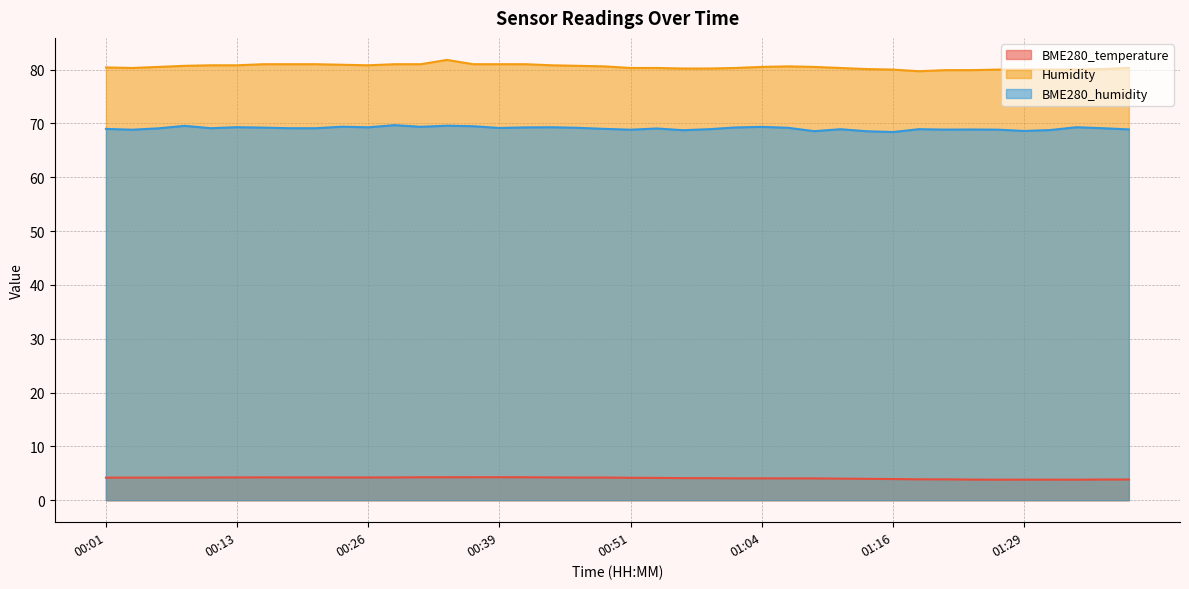

The BME280_temperature series shows 4.0 at 01:14. True or false?

True